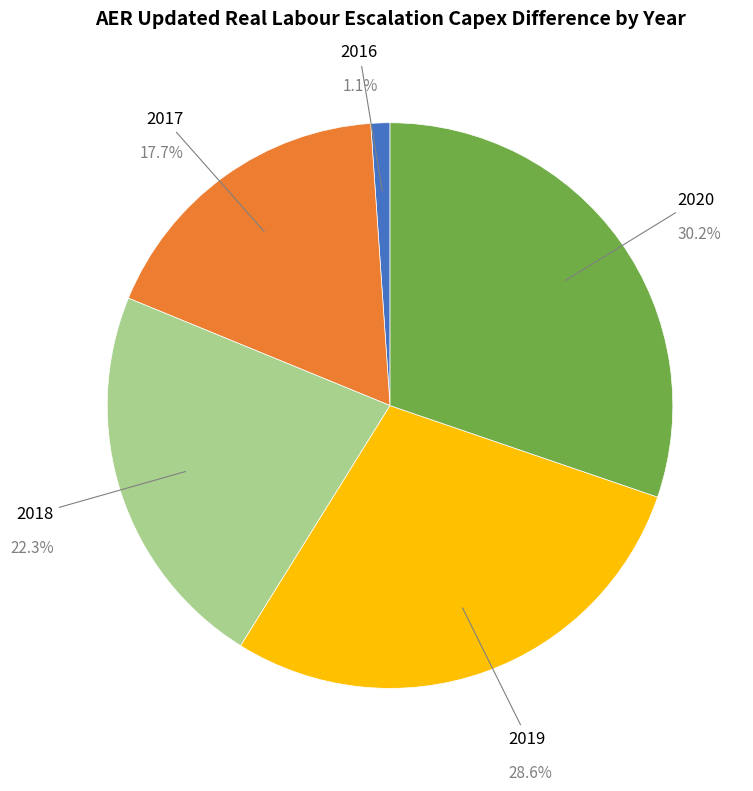

Is there a majority slice in this chart?

No